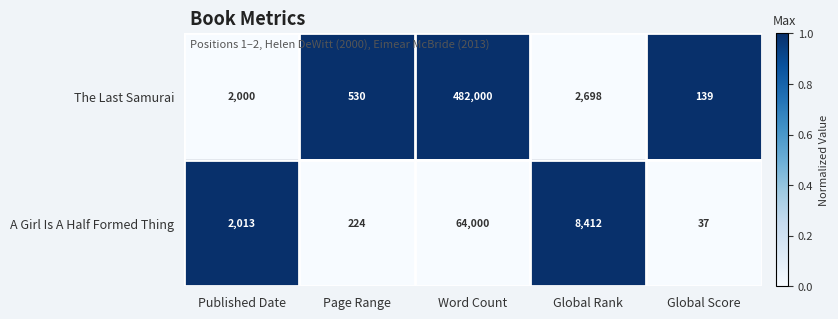

List the series in order of their overall mean, lowest first.

A Girl Is A Half Formed Thing, The Last Samurai